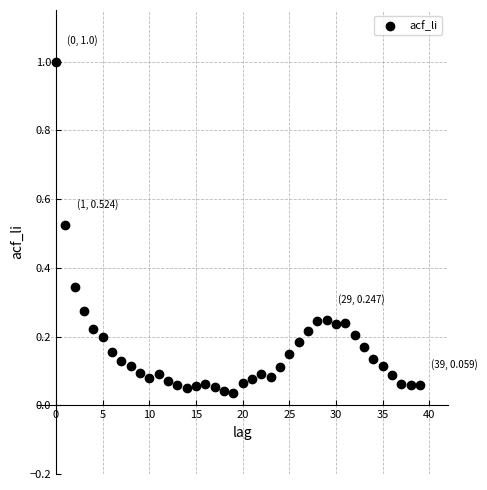

What is the range of Y values (max minus min)?

1.0